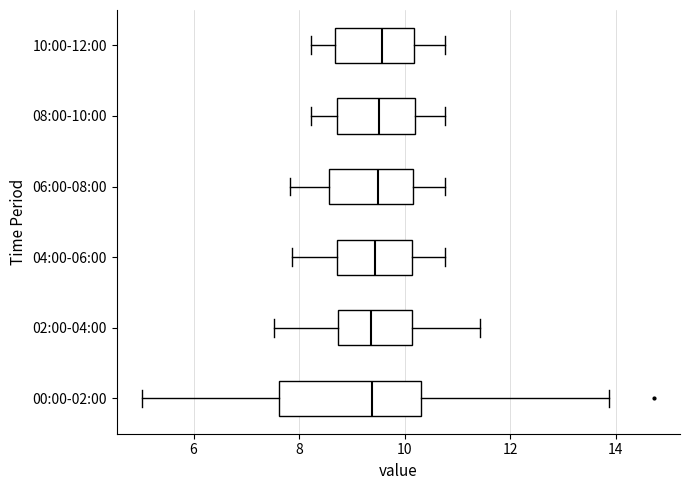

Where does the right whisker of the box for 08:00-10:00 end on the x-axis? The values are not printed on the chart, so give them approximately, as read against the axis.

10.8